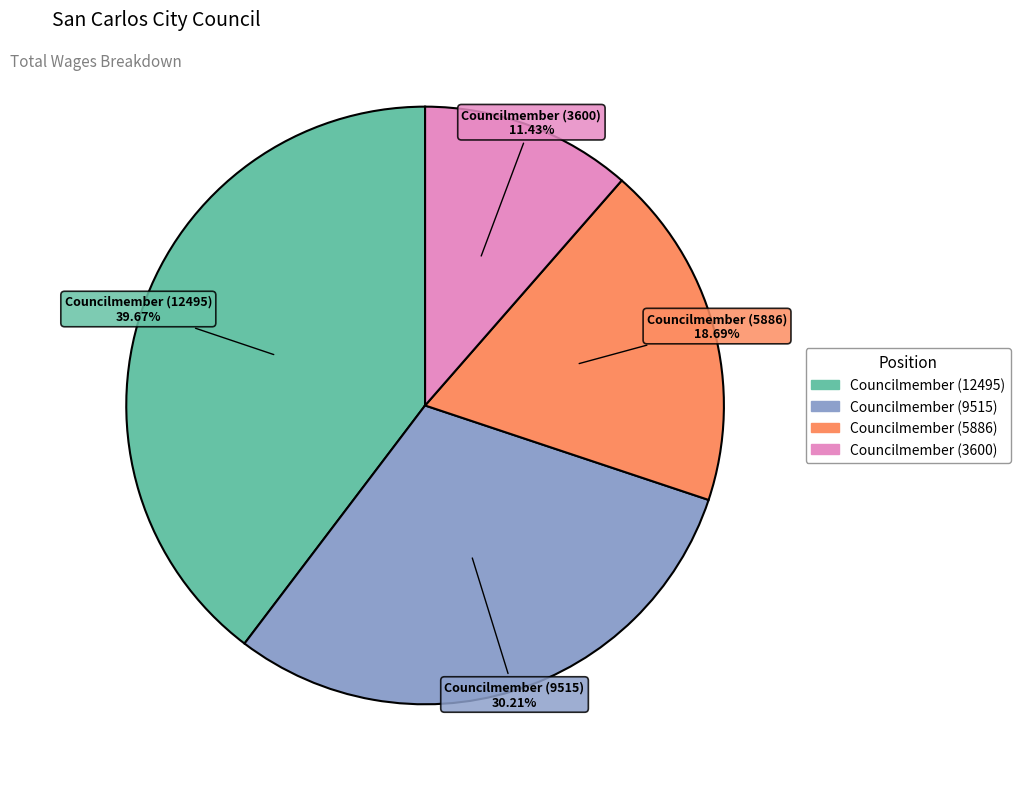

Combined, do Councilmember (9515) and Councilmember (12495) account for over 50%?

Yes